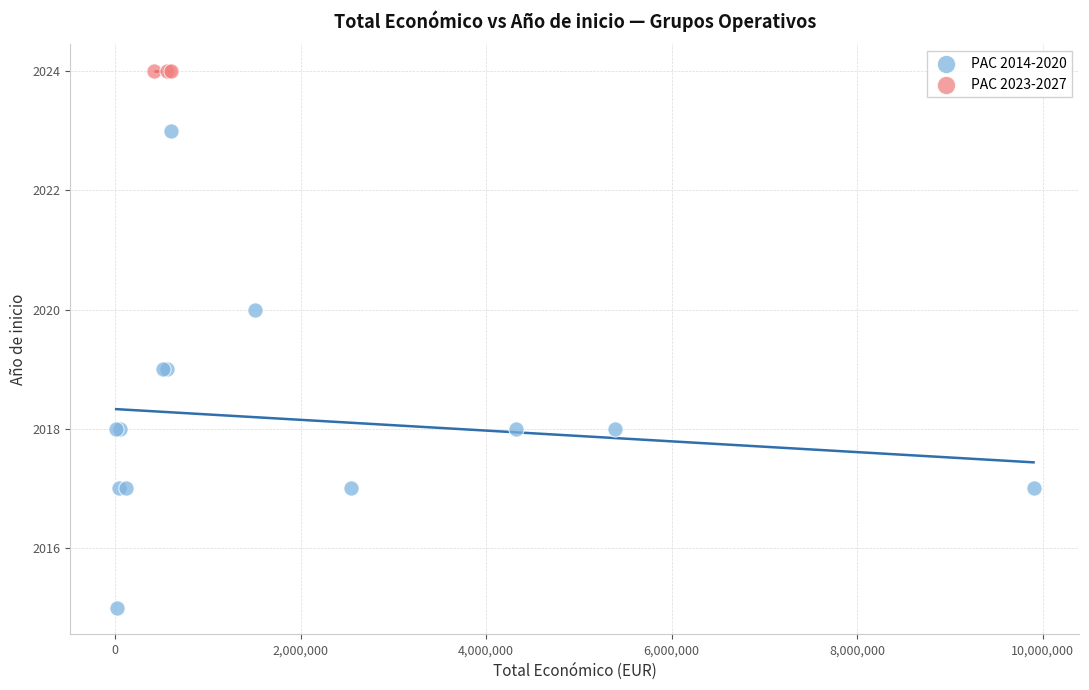

Which series reaches the maximum Y coordinate?

PAC 2023-2027